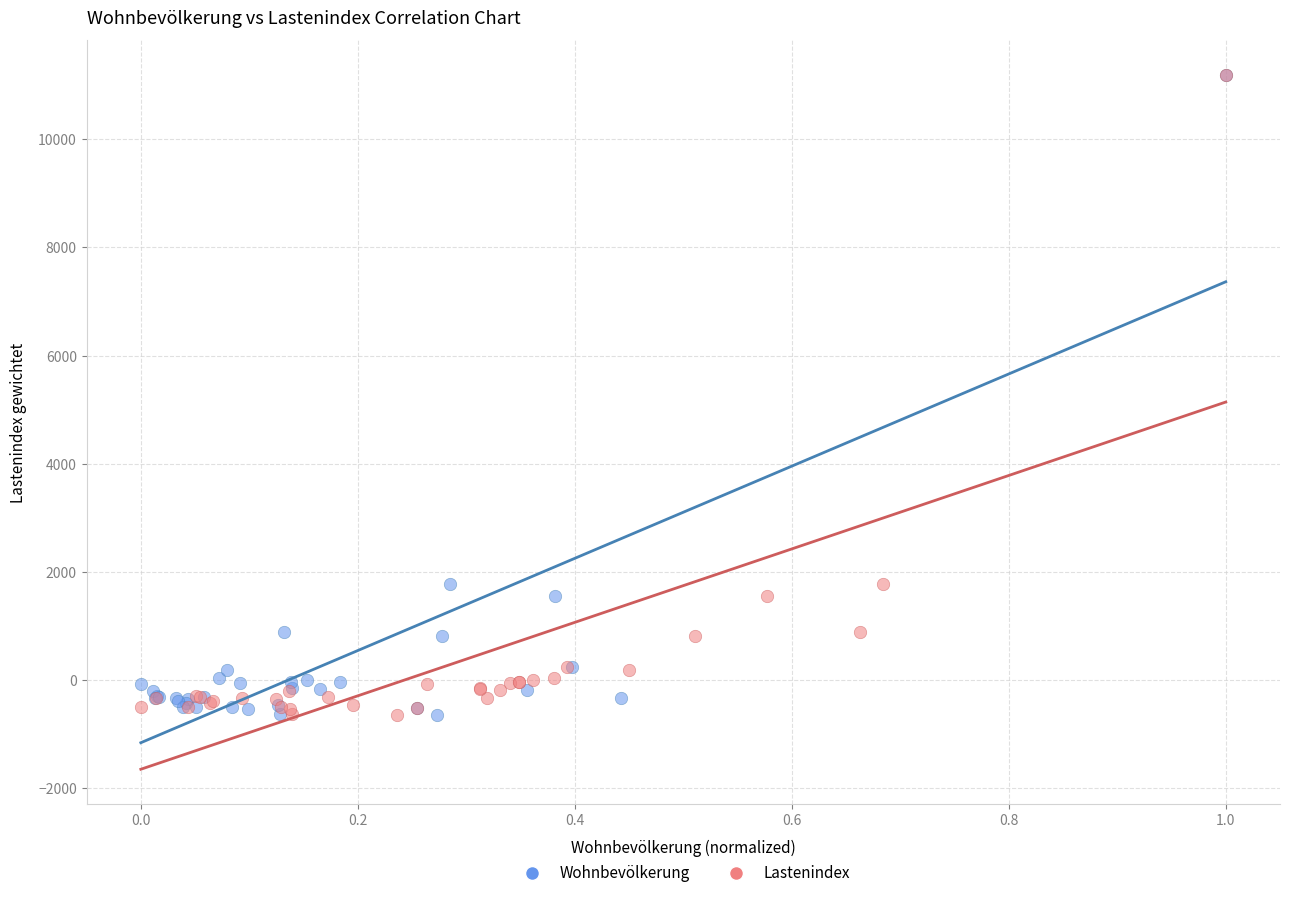

What are all the series names shown in the legend?

Wohnbevölkerung, Lastenindex